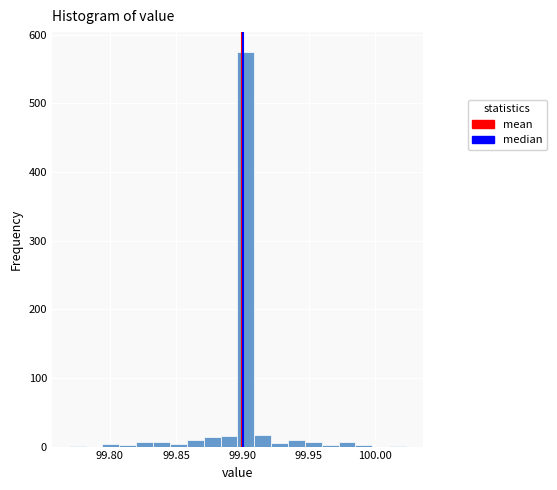

Around what value on the x-axis is the tallest bar? Give the approximate position of its centre, as read against the axis.

99.900